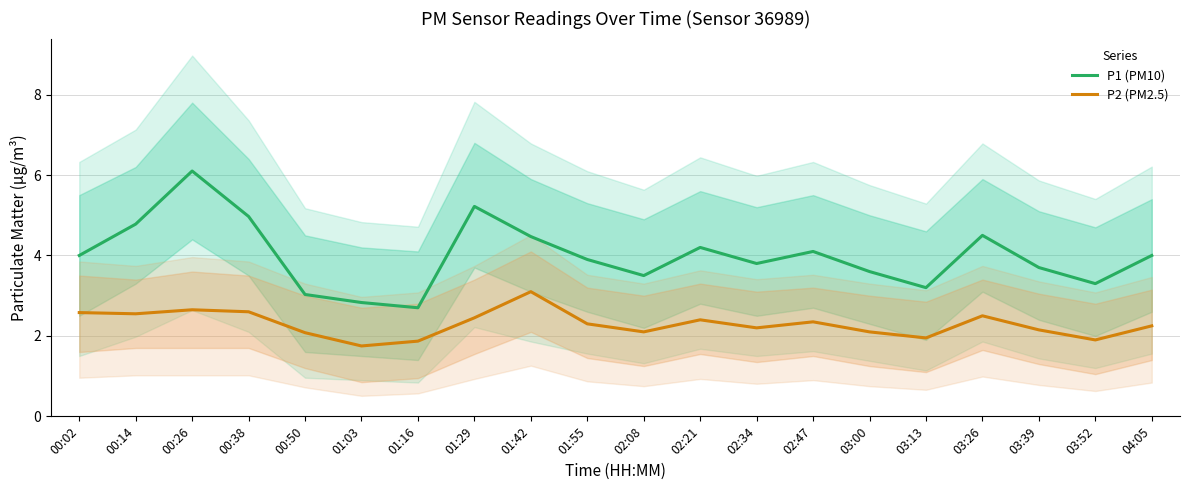

In P1 (PM10), how many points are lower than both neighbors (excluding endpoints)?

5